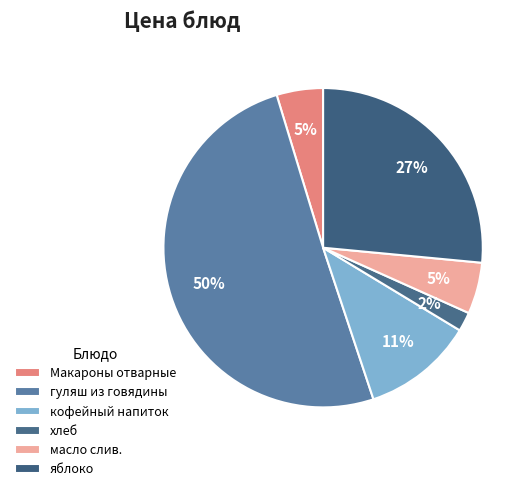

Does any single category account for the majority?

Yes